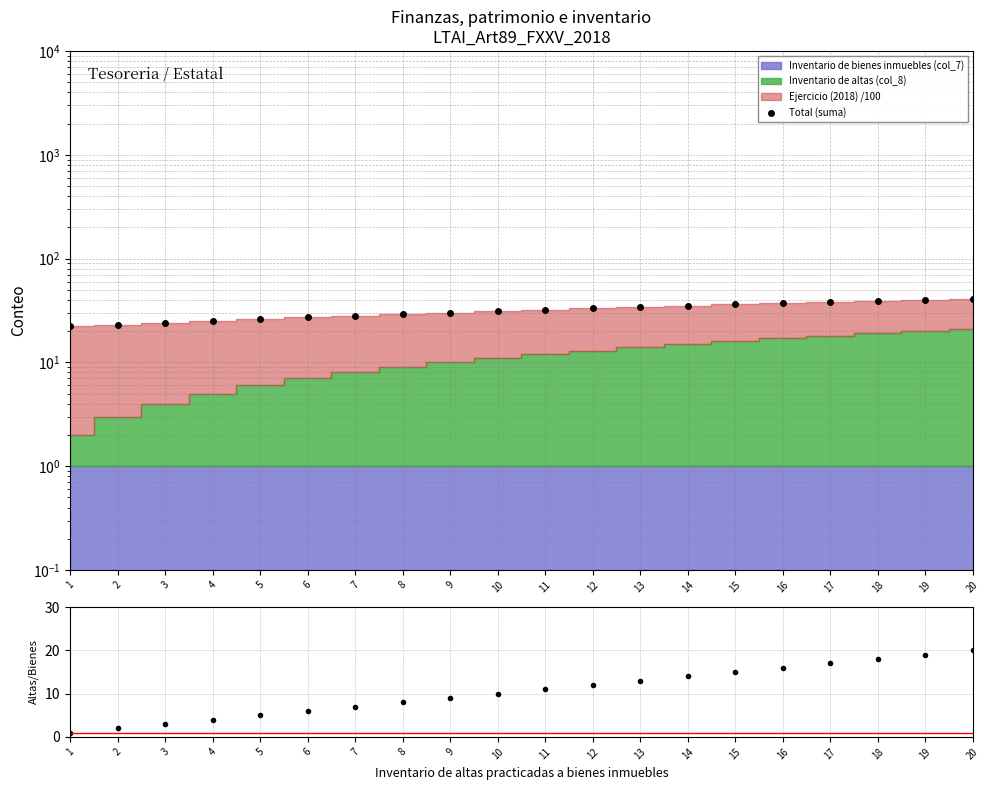

Reading left to right, what are all the values shown in this chart?

Total (suma): 22.2	23.2	24.2	25.2	26.2	27.2	28.2	29.2	30.2	31.2	32.2	33.2	34.2	35.2	36.2	37.2	38.2	39.2	40.2	41.2
Altas / Bienes: 1.0	2.0	3.0	4.0	5.0	6.0	7.0	8.0	9.0	10.0	11.0	12.0	13.0	14.0	15.0	16.0	17.0	18.0	19.0	20.0